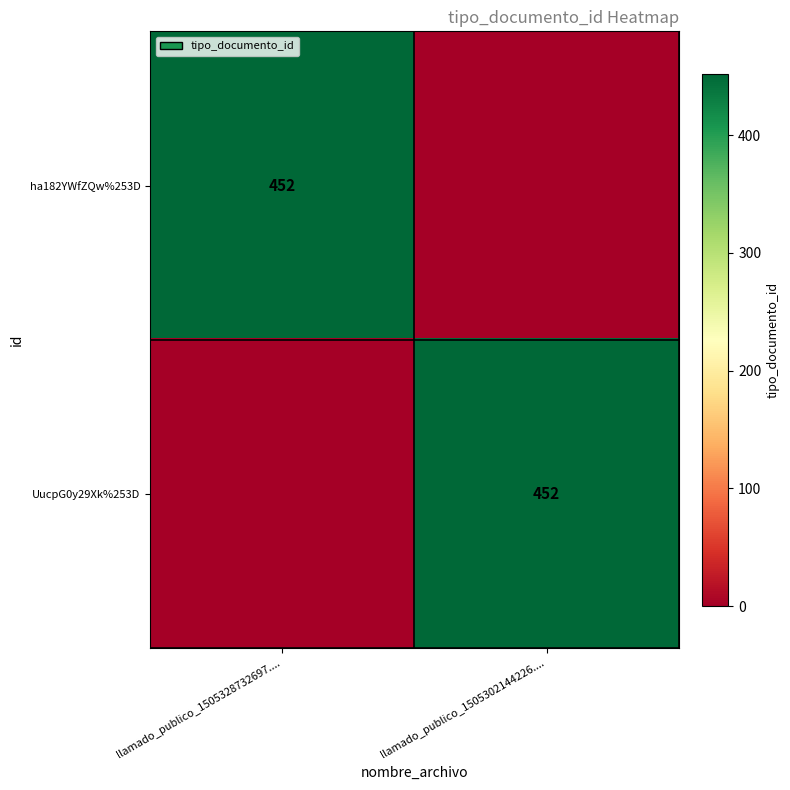

True or false: UucpG0y29Xk%253D has a value of 452 at llamado_publico_1505302144226.....

True